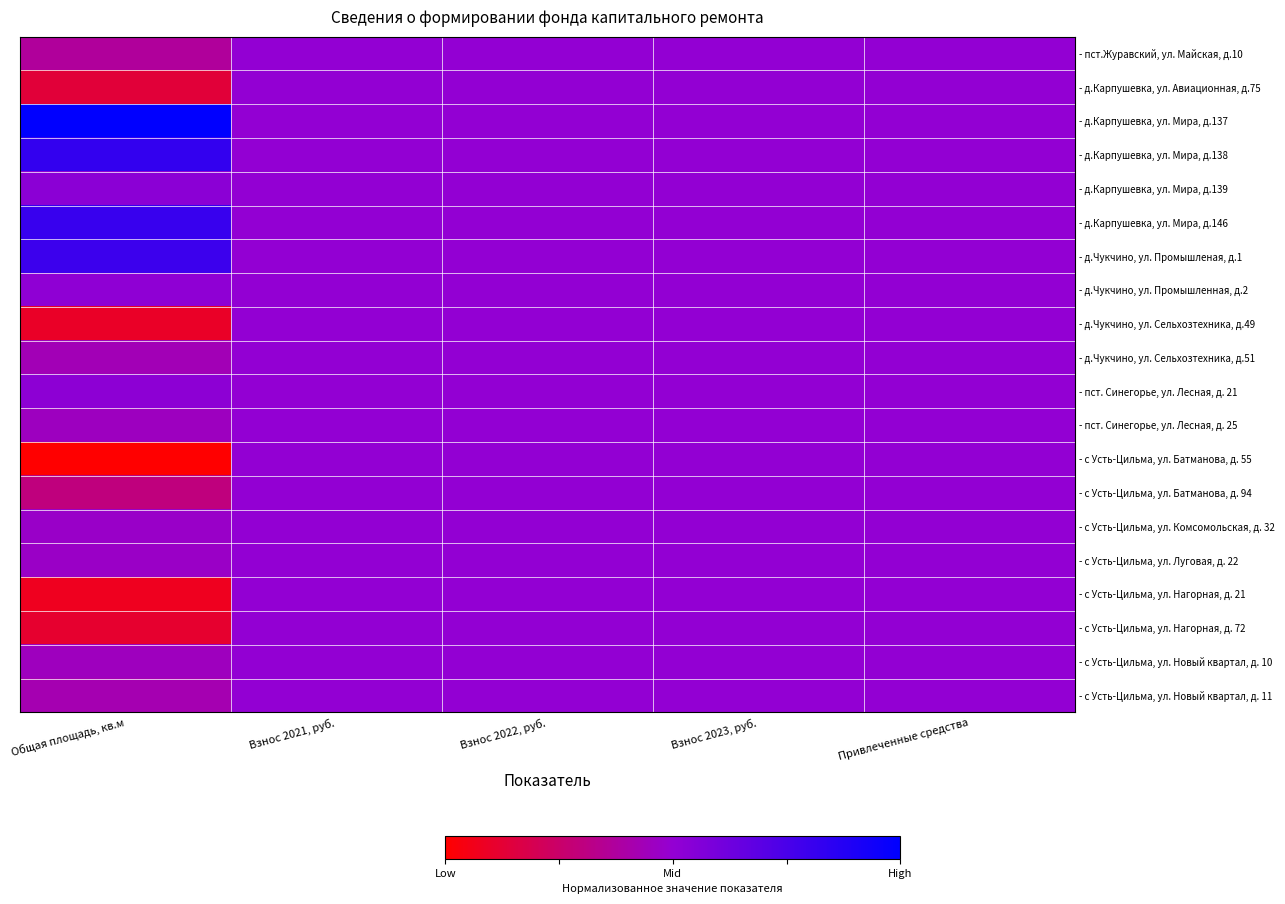

Which series has the largest total across all categories?

- д.Карпушевка, ул. Мира, д.137